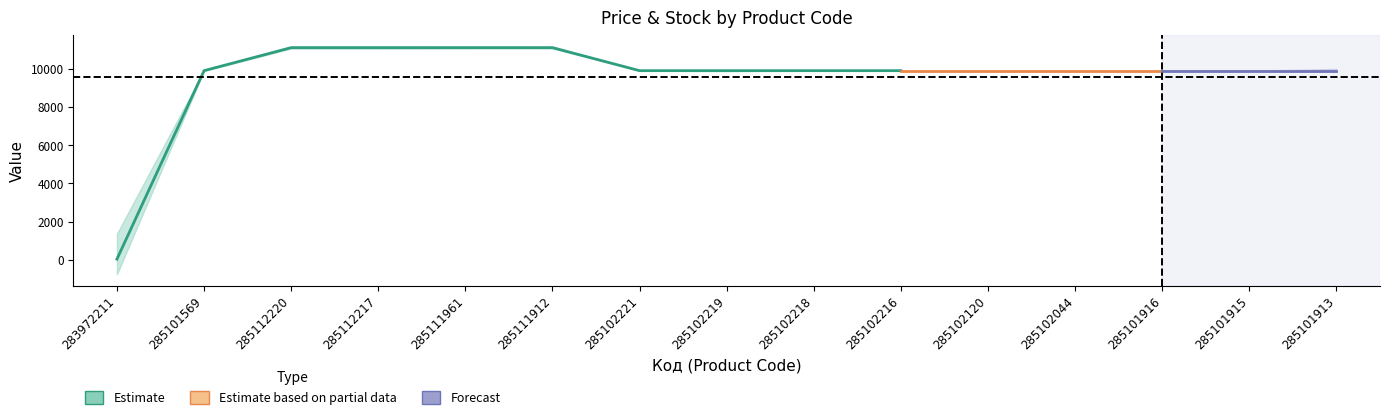

Rank the categories by Ціна value from lowest to highest.

283972211, 285101569, 285102221, 285102219, 285102218, 285102216, 285102120, 285102044, 285101916, 285101915, 285101913, 285112220, 285112217, 285111961, 285111912